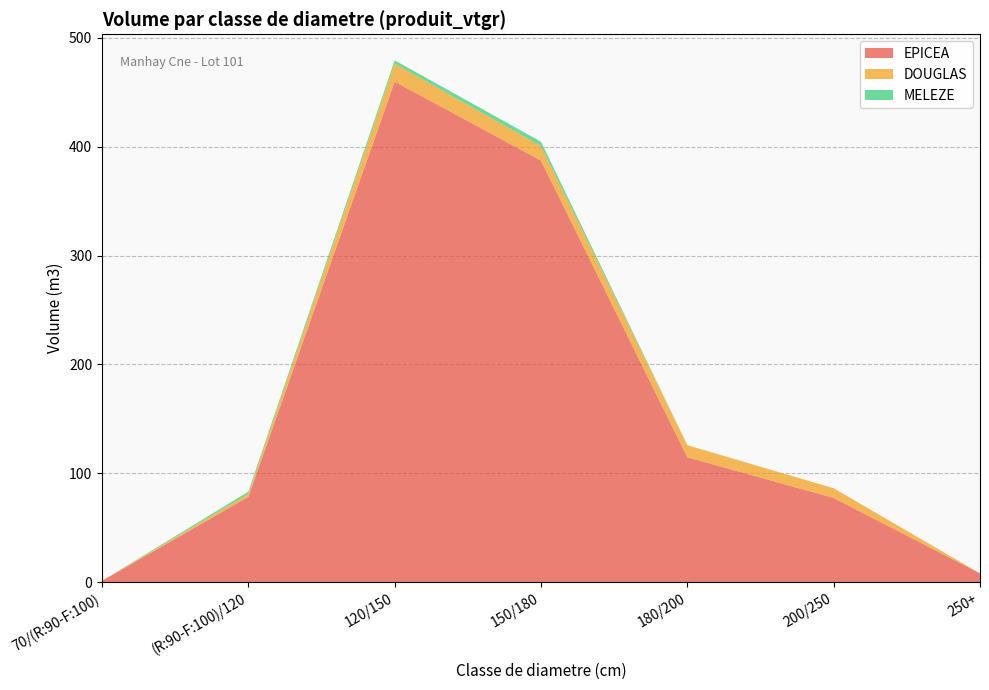

Reading left to right, what are all the values shown in this chart?

EPICEA: 70/(R:90-F:100)=1.2	(R:90-F:100)/120=78.4	120/150=459.8	150/180=387.3	180/200=114.8	200/250=77.4	250+=8.1
DOUGLAS: 70/(R:90-F:100)=0.0	(R:90-F:100)/120=2.7	120/150=16.5	150/180=13.4	180/200=11.1	200/250=8.9	250+=0.0
MELEZE: 70/(R:90-F:100)=0.0	(R:90-F:100)/120=2.1	120/150=3.0	150/180=4.0	180/200=0.0	200/250=0.0	250+=0.0